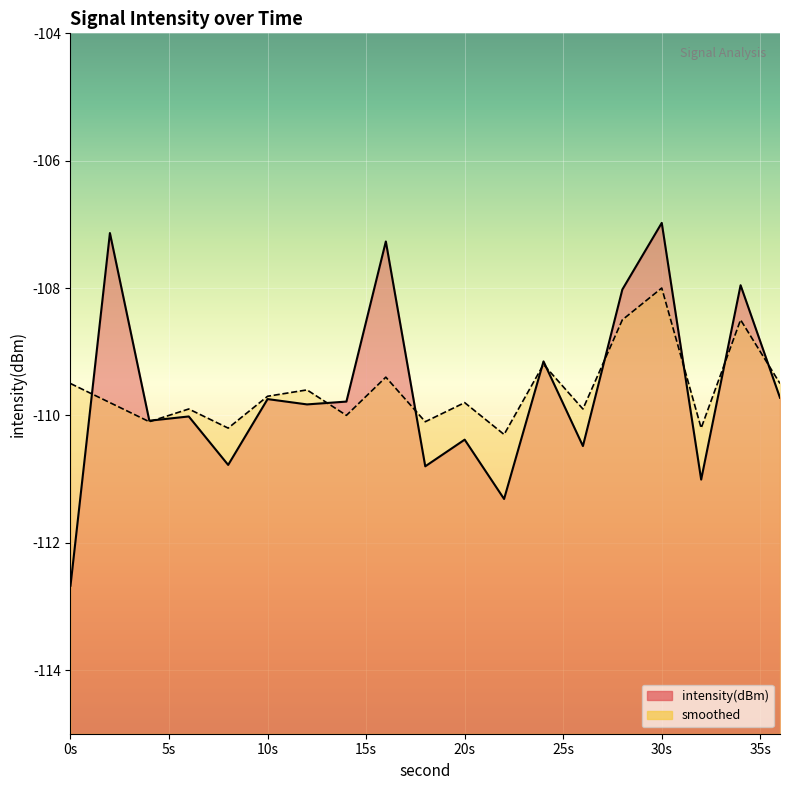

How many lines are shown in the chart?

2